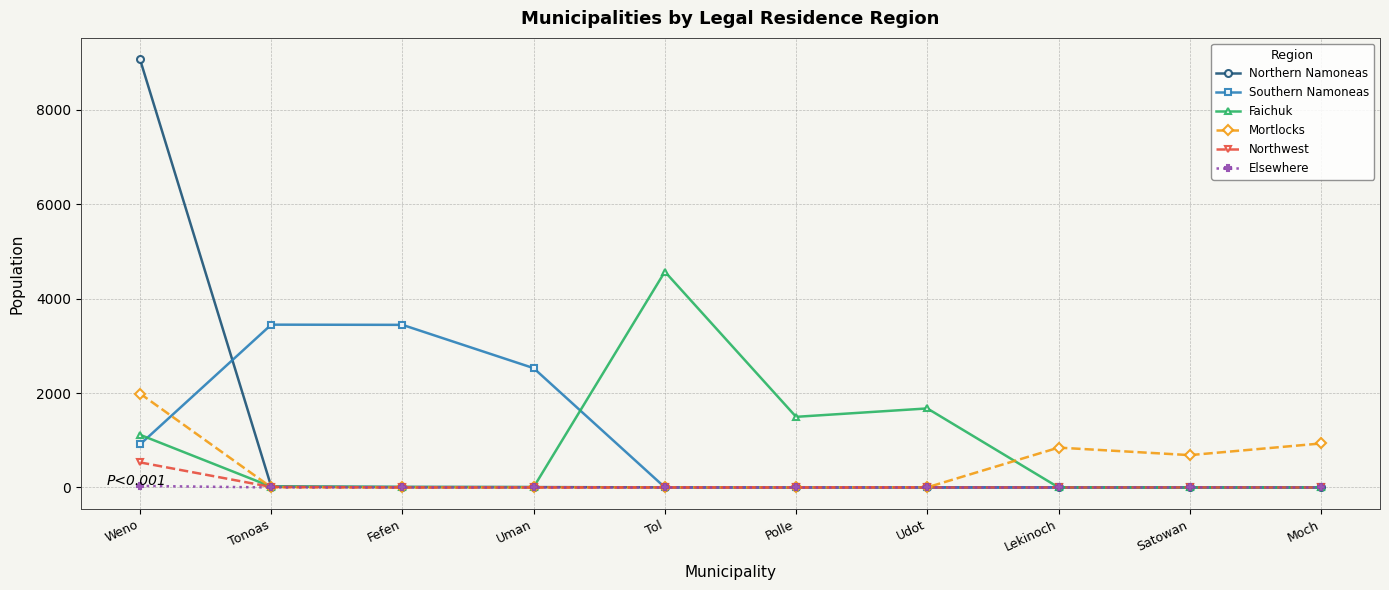

True or false: Elsewhere has a value of 0 at Lekinoch.

True